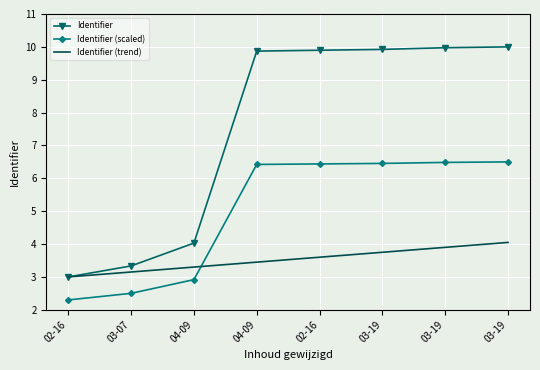

Is it true that Identifier (trend) equals 3.5 at 04-09?

True